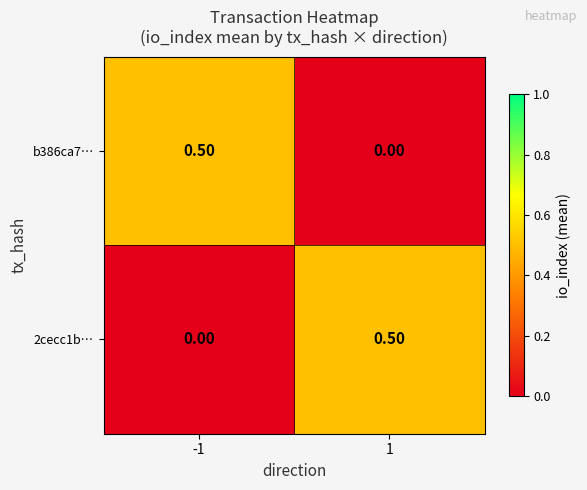

How many data points does each series have?

2